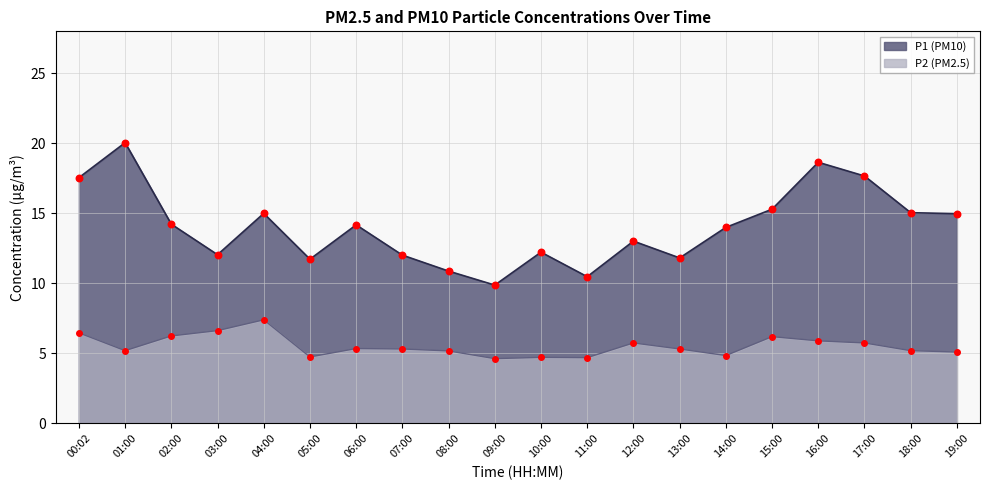

Which series reaches the minimum Y coordinate?

P2